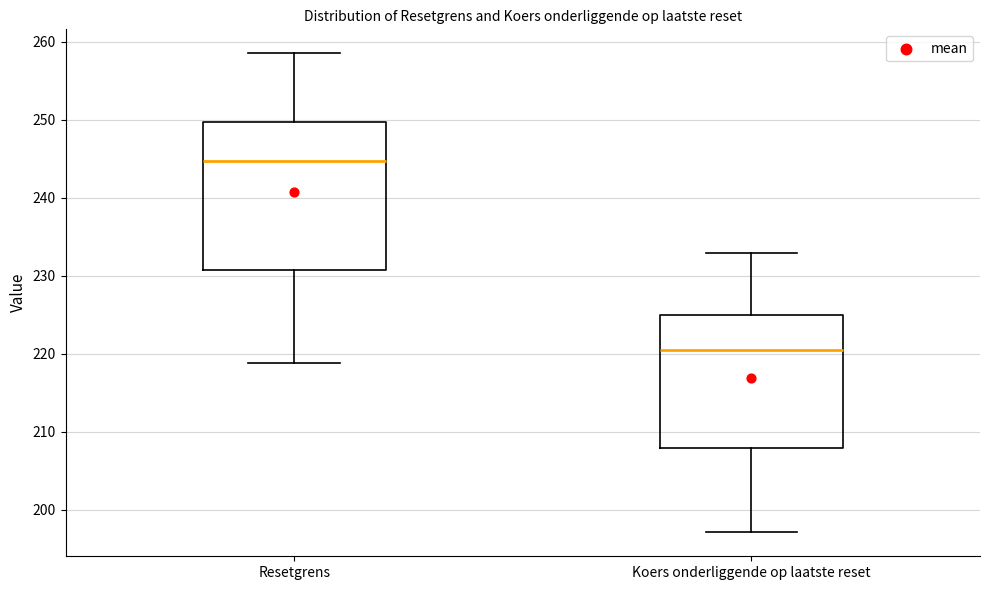

Comparing the boxes themselves (not the whiskers), which one is the tallest?

Resetgrens